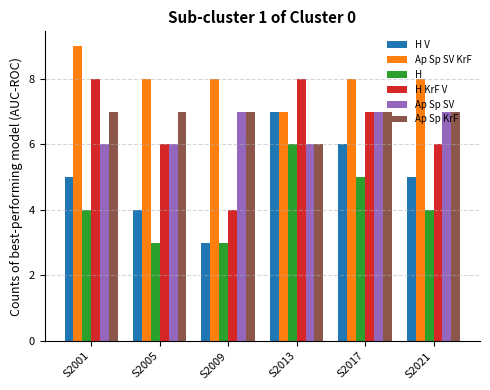

At which label does H KrF V reach its minimum?

S2009